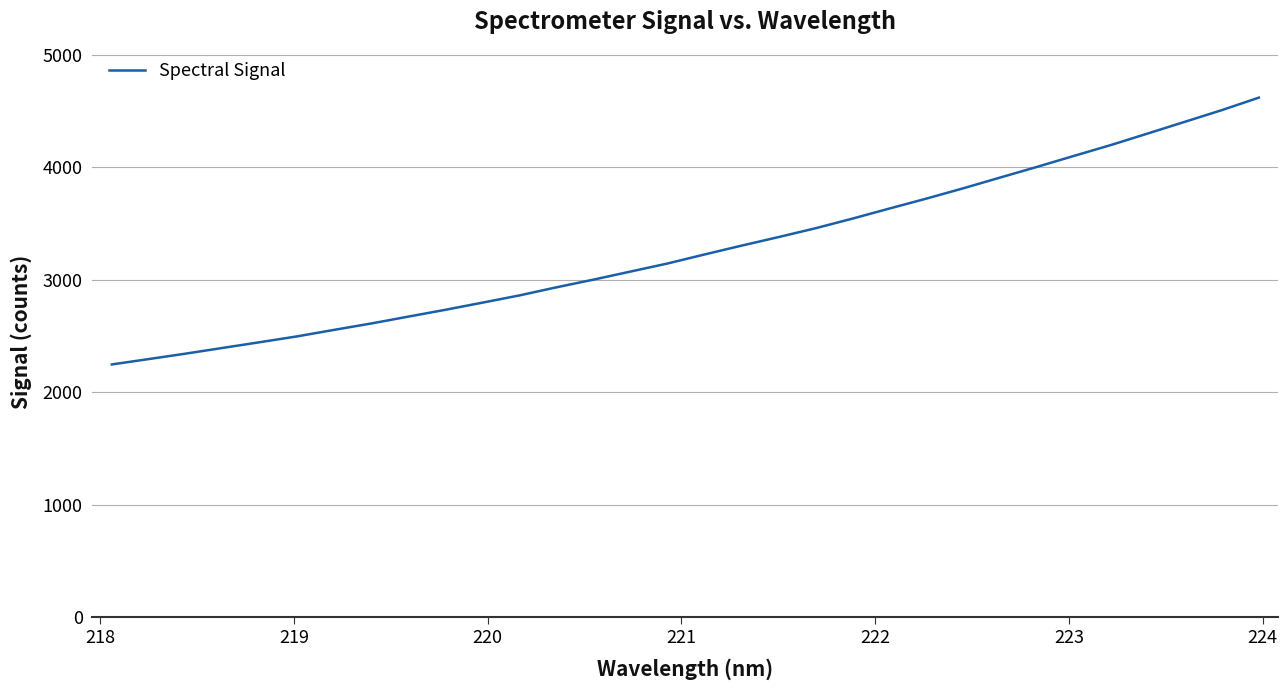

What is the greatest value displayed?

4620.3